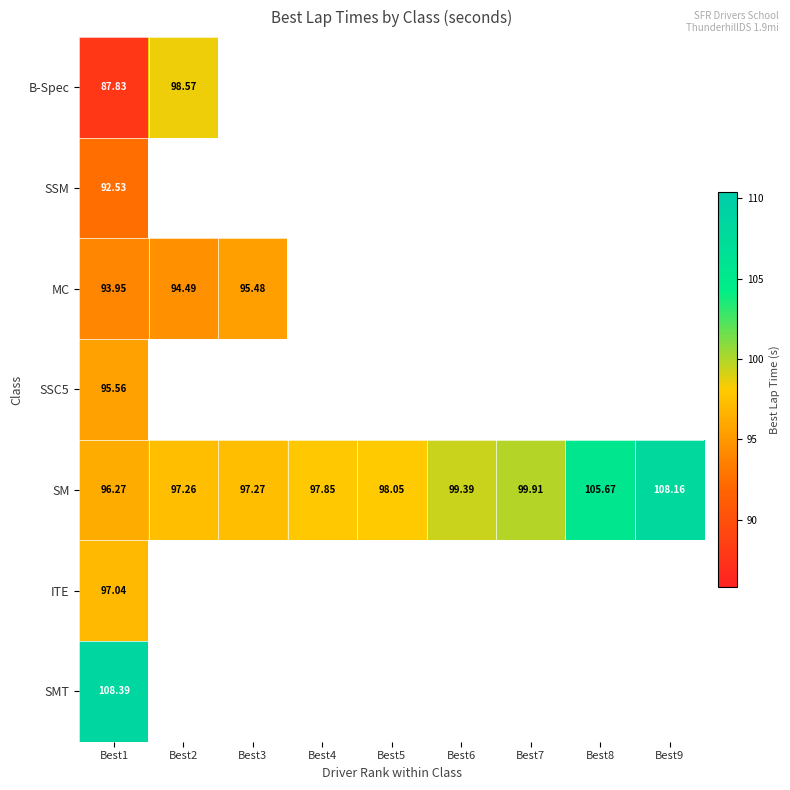

What is the average value of the SM series?

100.0